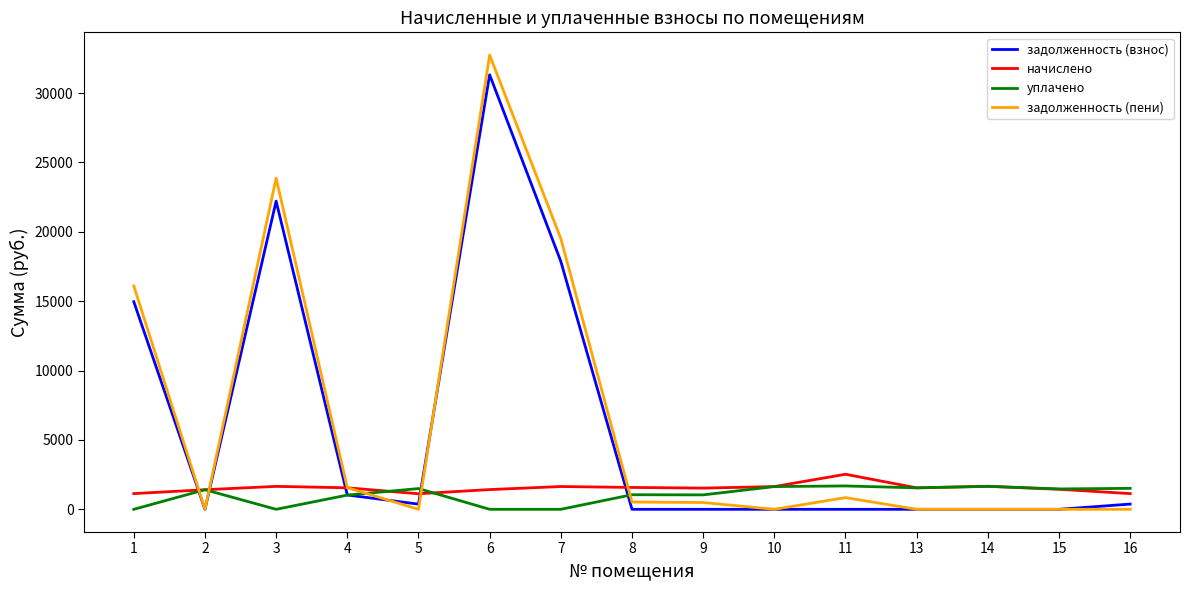

Is the value of уплачено at 15 greater than the value of задолженность (пени) at 16?

Yes